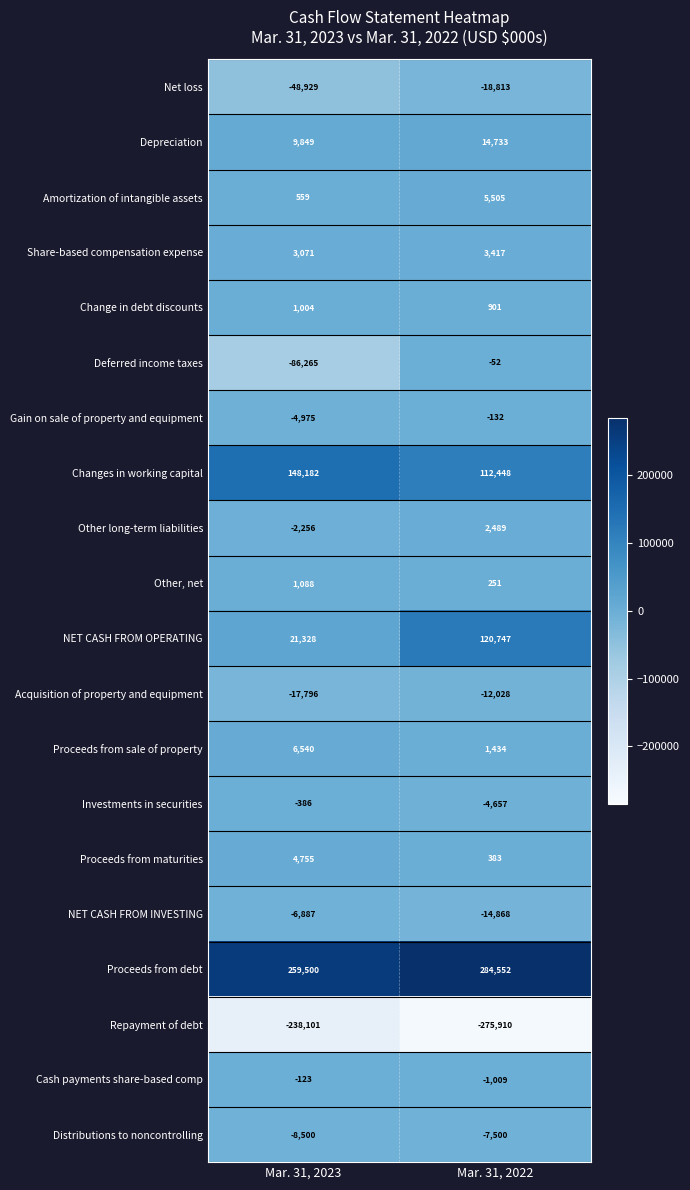

What is the approximate value of Proceeds from sale of property at Mar. 31, 2023?

6540